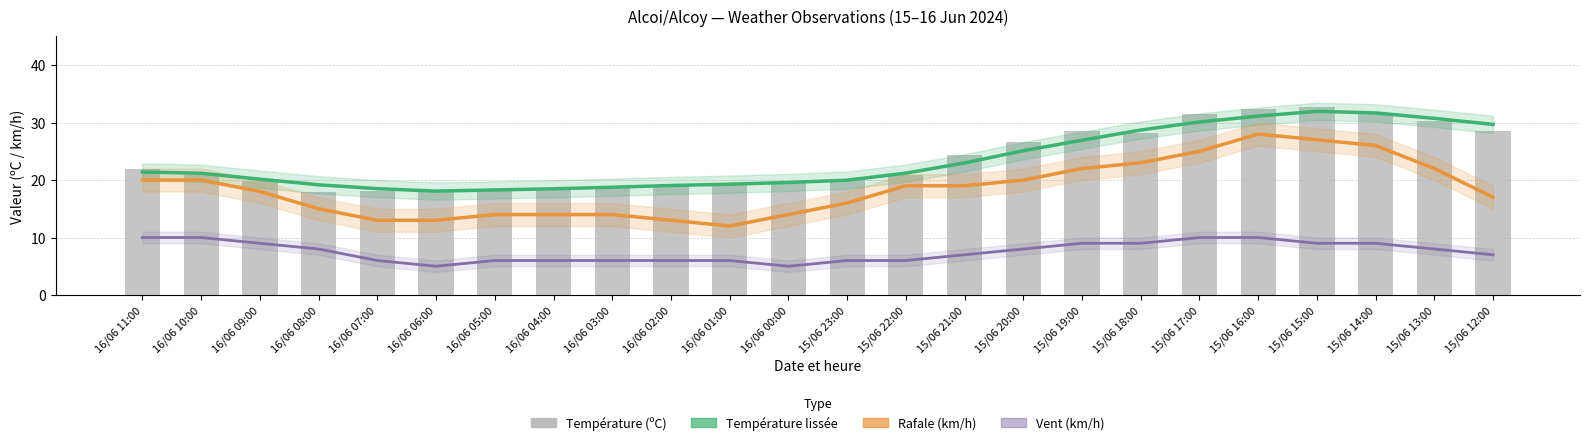

What is the maximum value for Température (ºC)?

32.7